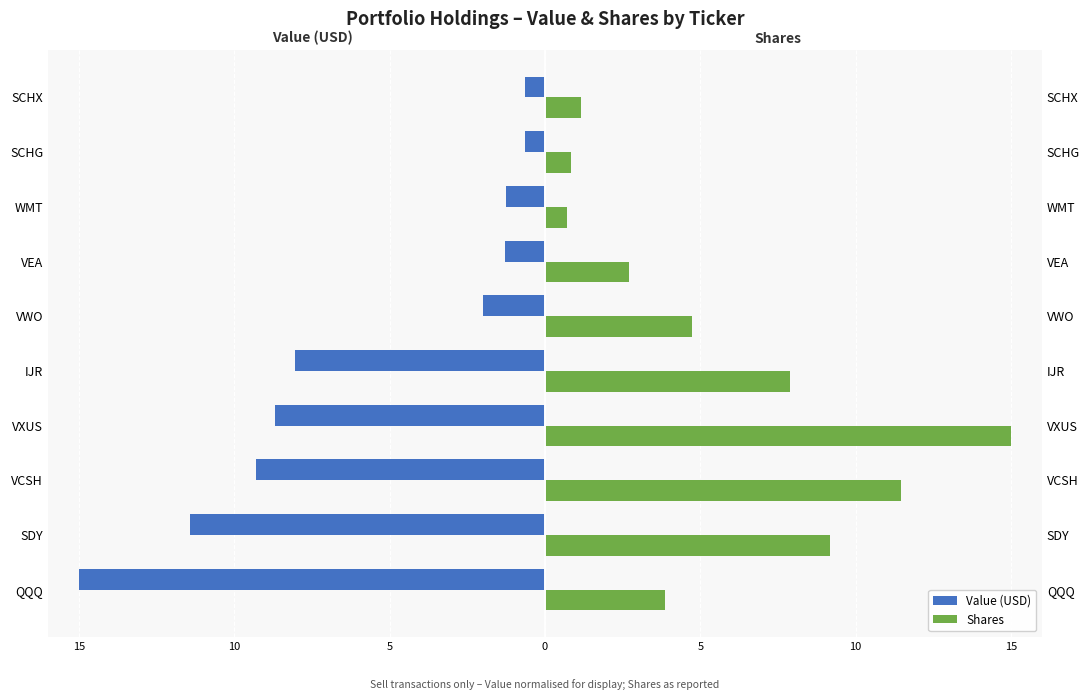

How many bars are there in total?

20